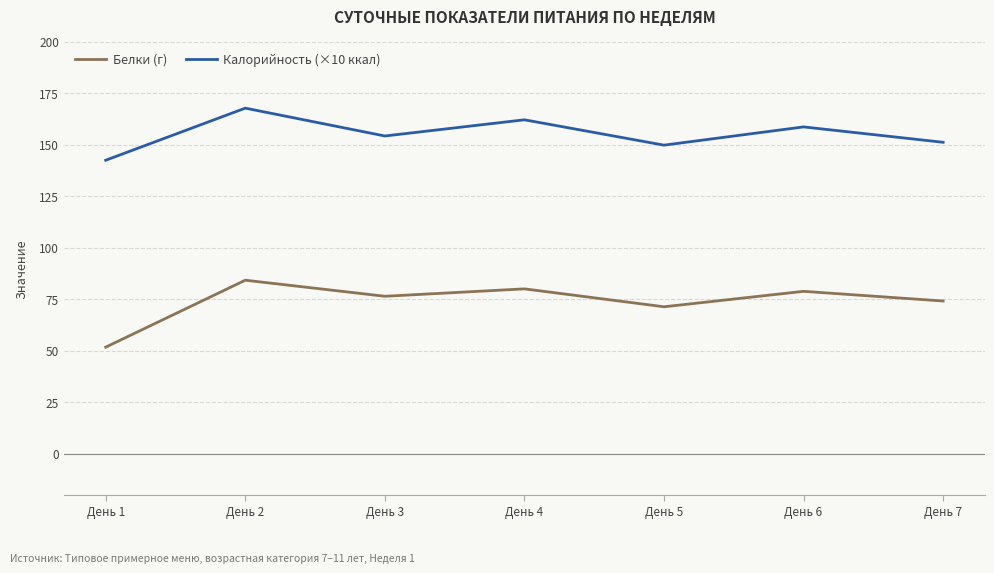

What is the difference between the second highest and minimum values in the Калорийность (×10 ккал) series?

19.6